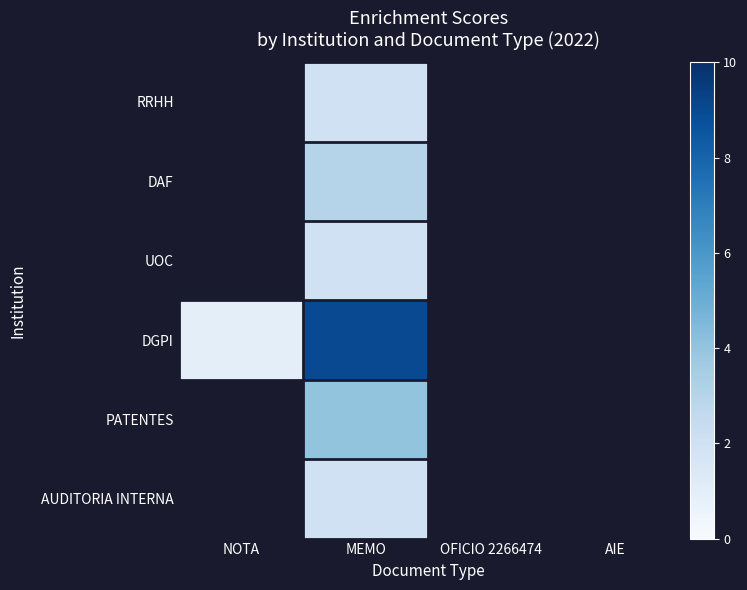

At which category is the sum across all series the highest?

MEMO